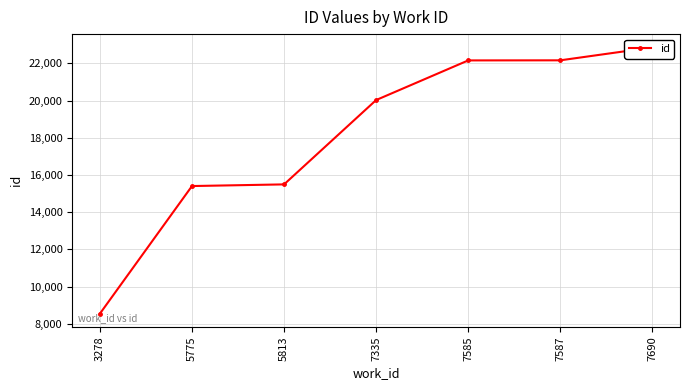

What is the sum of all values?

126656